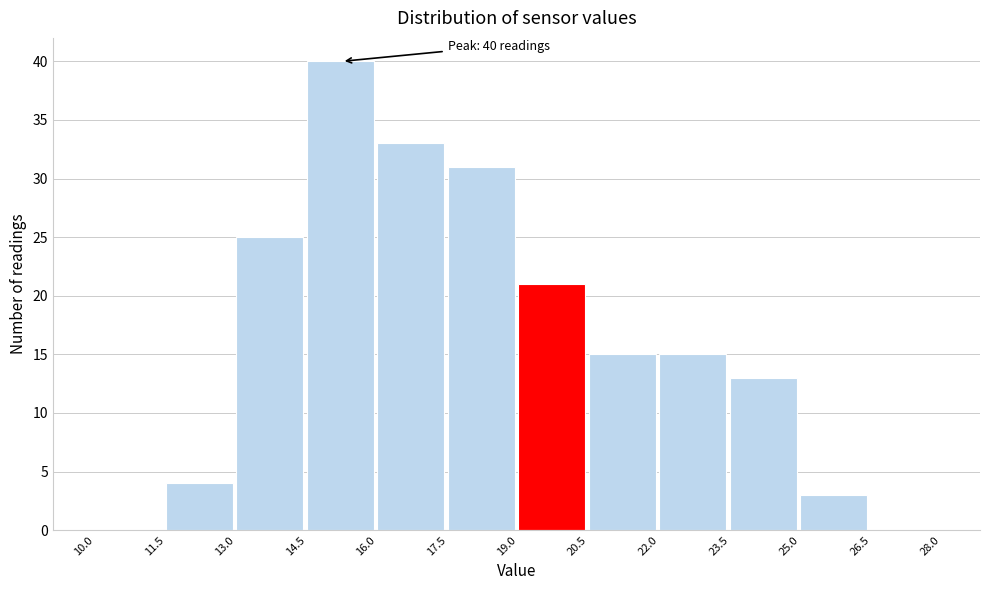

Which range on the x-axis has the tallest bar?

14.5 to 16.0